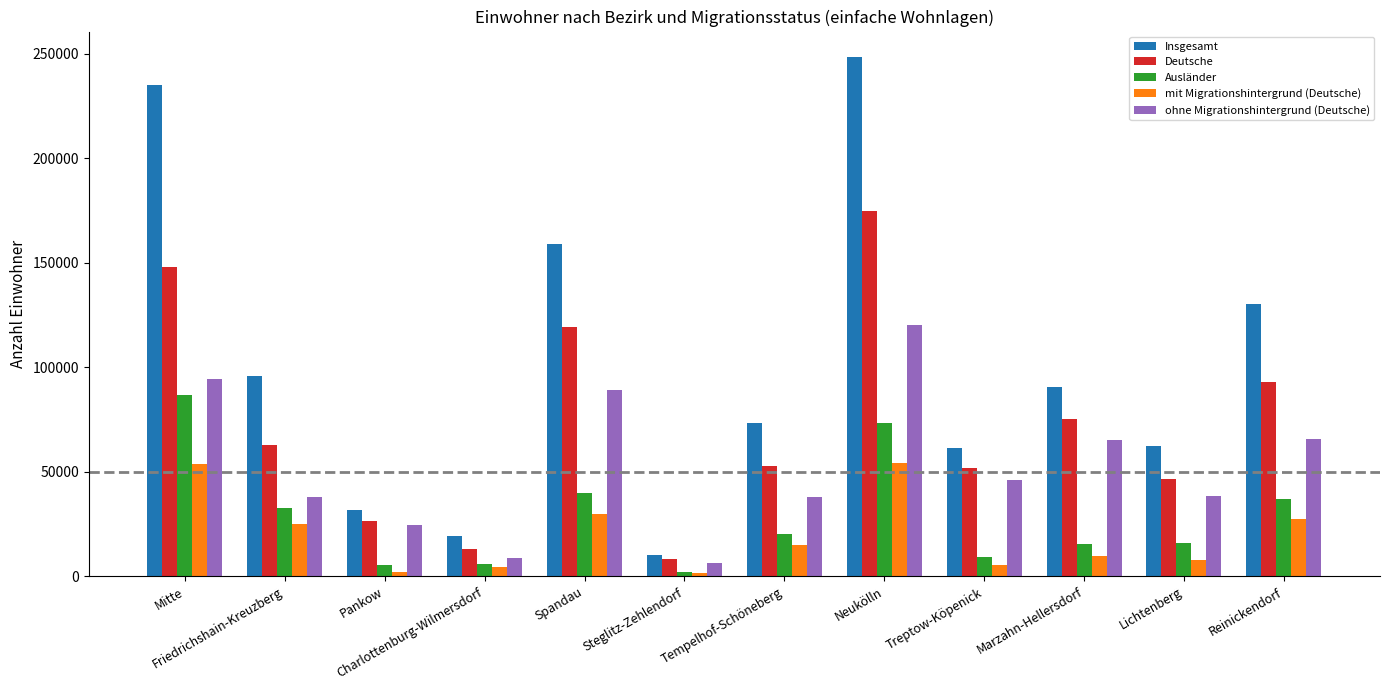

How many categories are shown in the chart?

12